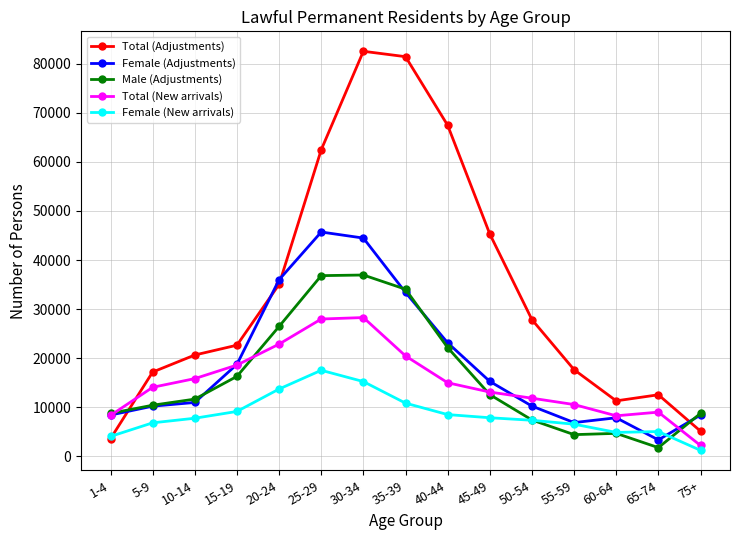

Between 10-14 and 30-34, which series saw the biggest shift?

Total (Adjustments)